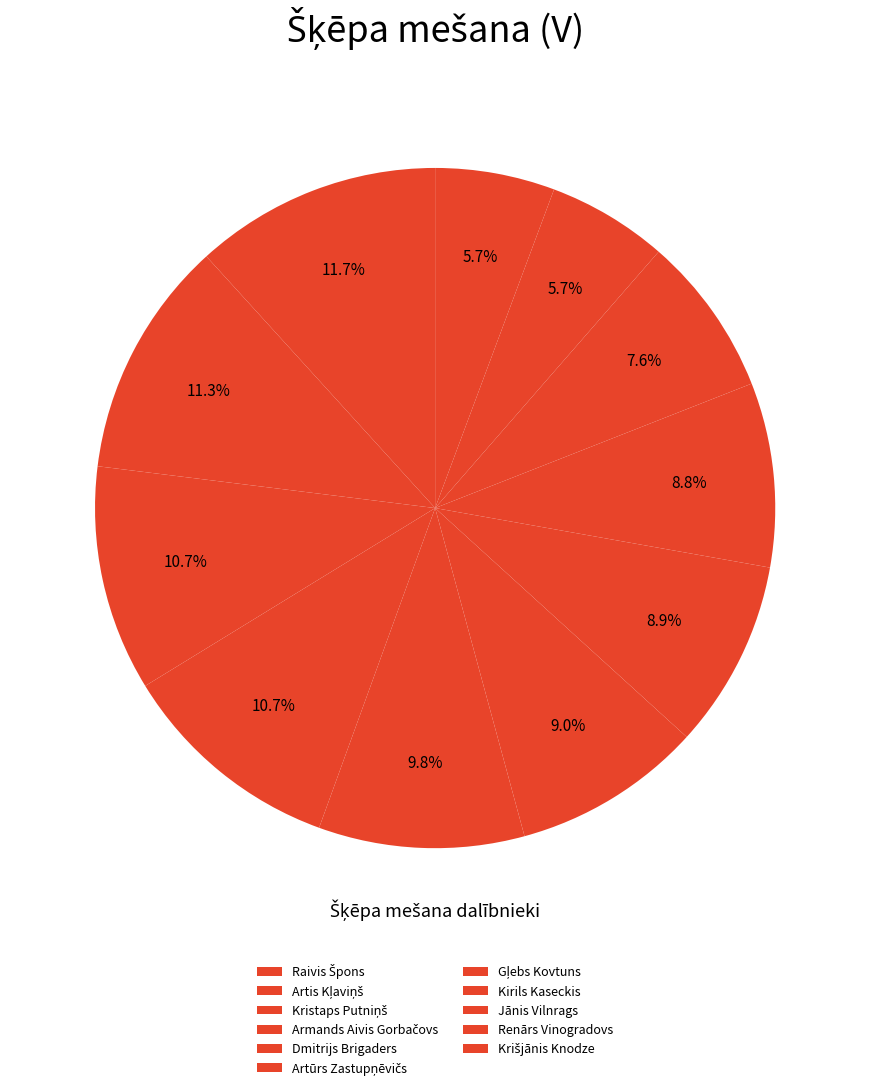

What is the smallest slice in the pie chart?

Krišjānis Knodze